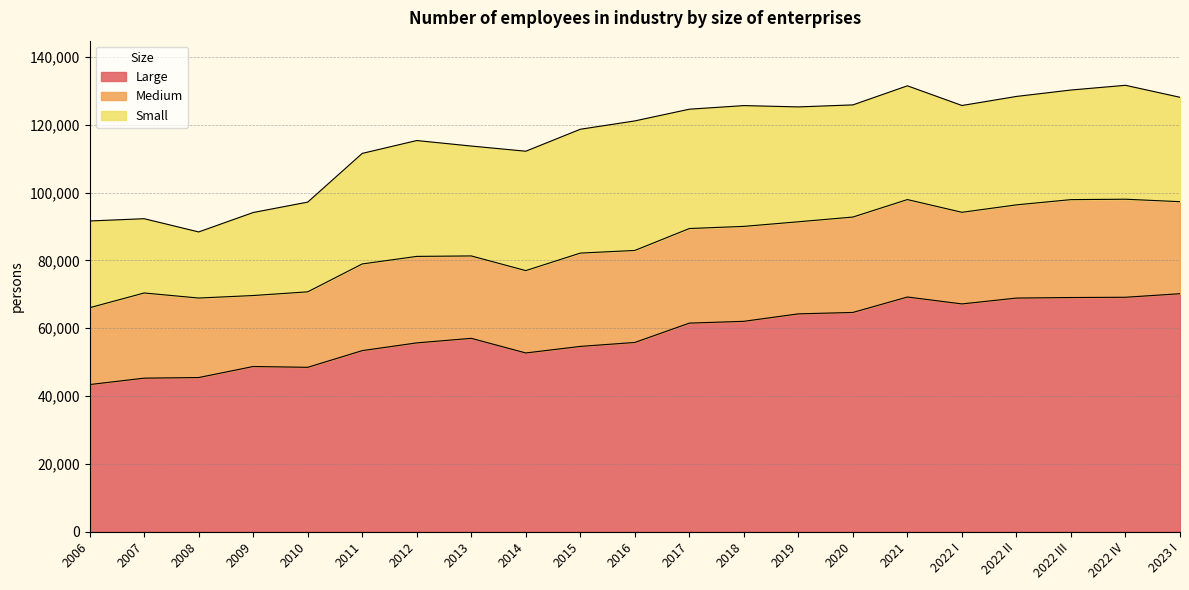

Reading left to right, extract all data points from this chart.

Large: 43384	45277	45455	48712	48472	53393	55679	57020	52706	54637	55806	61506	62037	64241	64655	69210	67173	68896	69058	69133	70184
Medium: 22663	25122	23450	20934	22264	25571	25510	24303	24289	27525	27135	27904	28004	27158	28136	28739	27020	27492	28876	28919	27141
Small: 25588	21908	19499	24487	26469	32609	34172	32415	35218	36528	38209	35198	35628	33883	33084	33556	31504	31982	32330	33601	30790